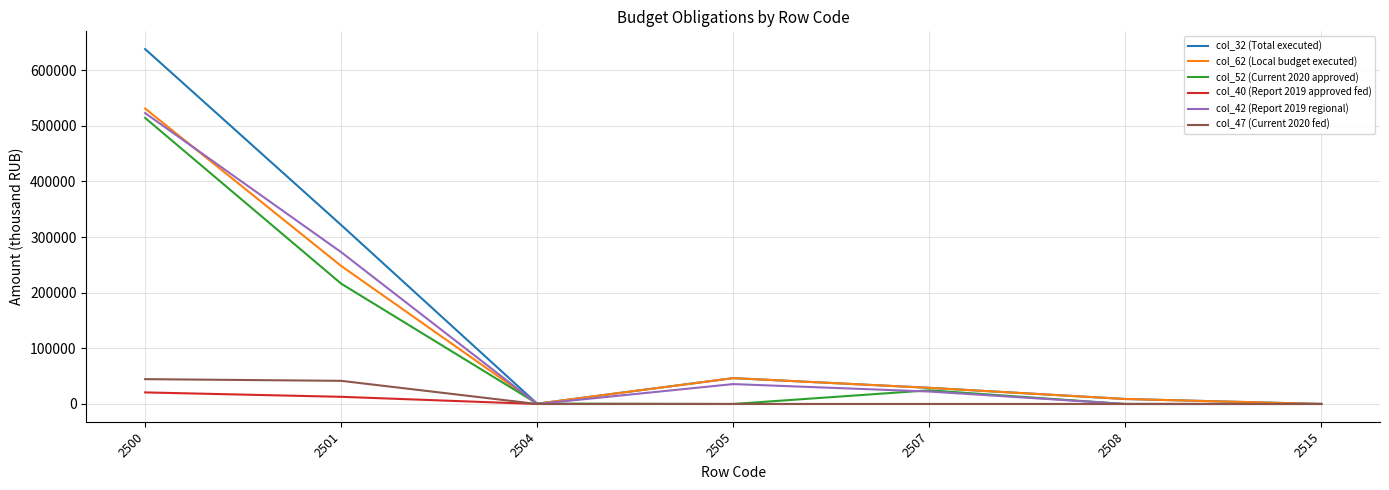

Does the chart have visible grid lines?

Yes